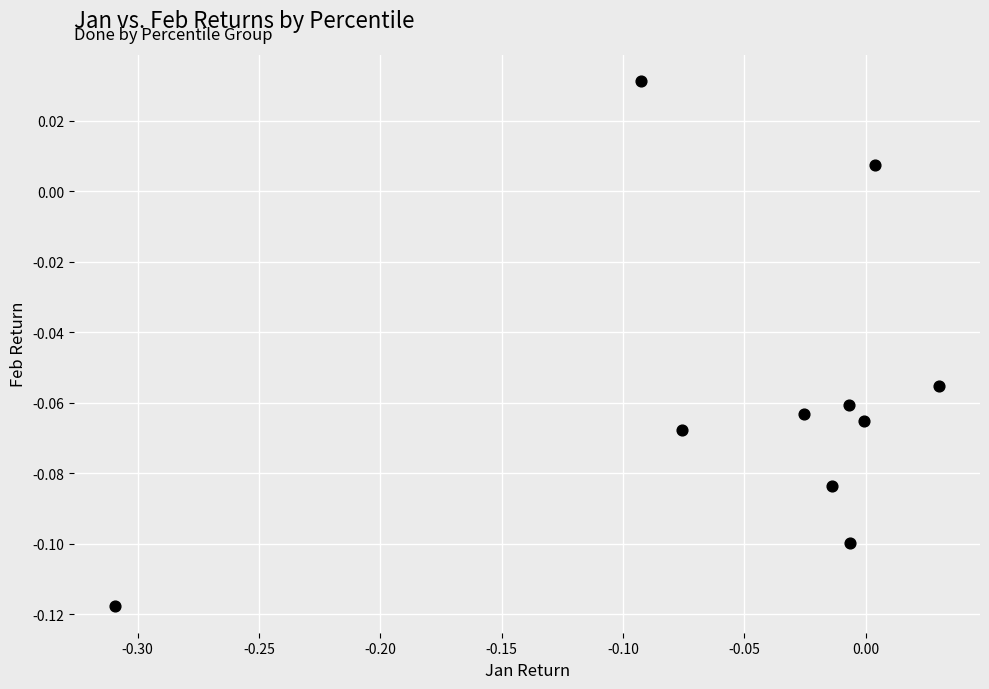

What is the range of X values (max minus min)?

0.3